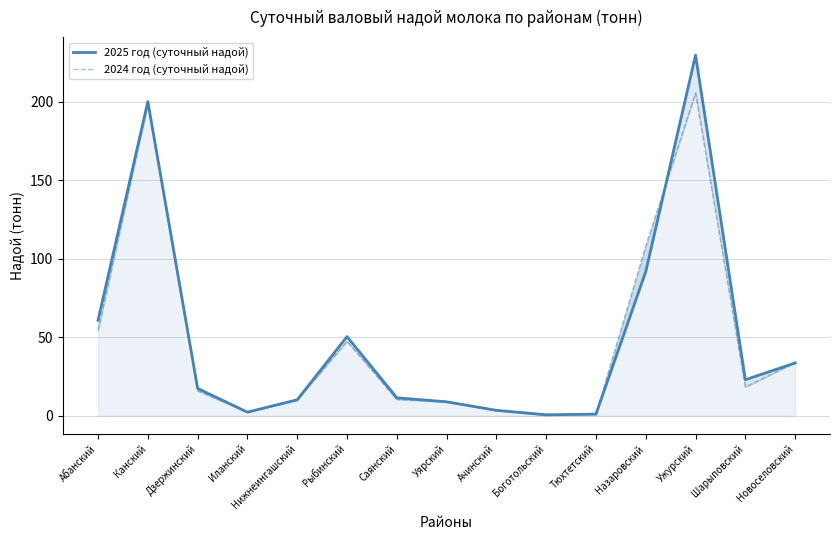

How many intersections are there between 2024 год (суточный надой) and 2025 год (суточный надой)?

7